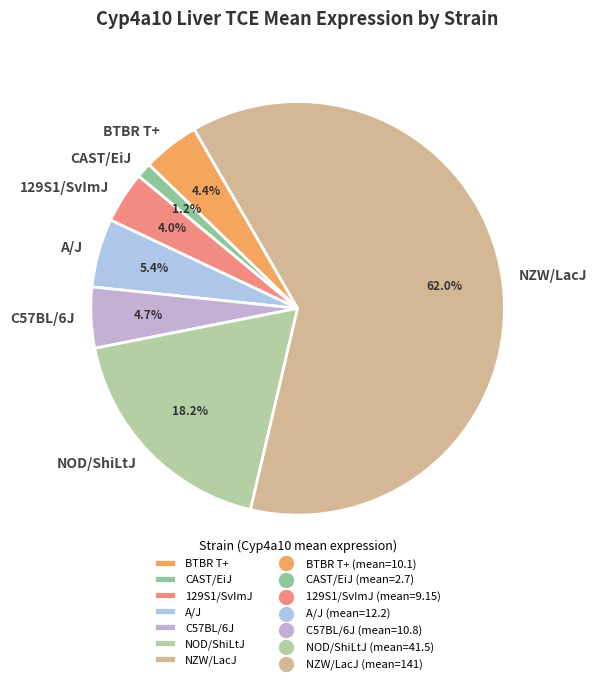

Count the number of slices in the pie.

7